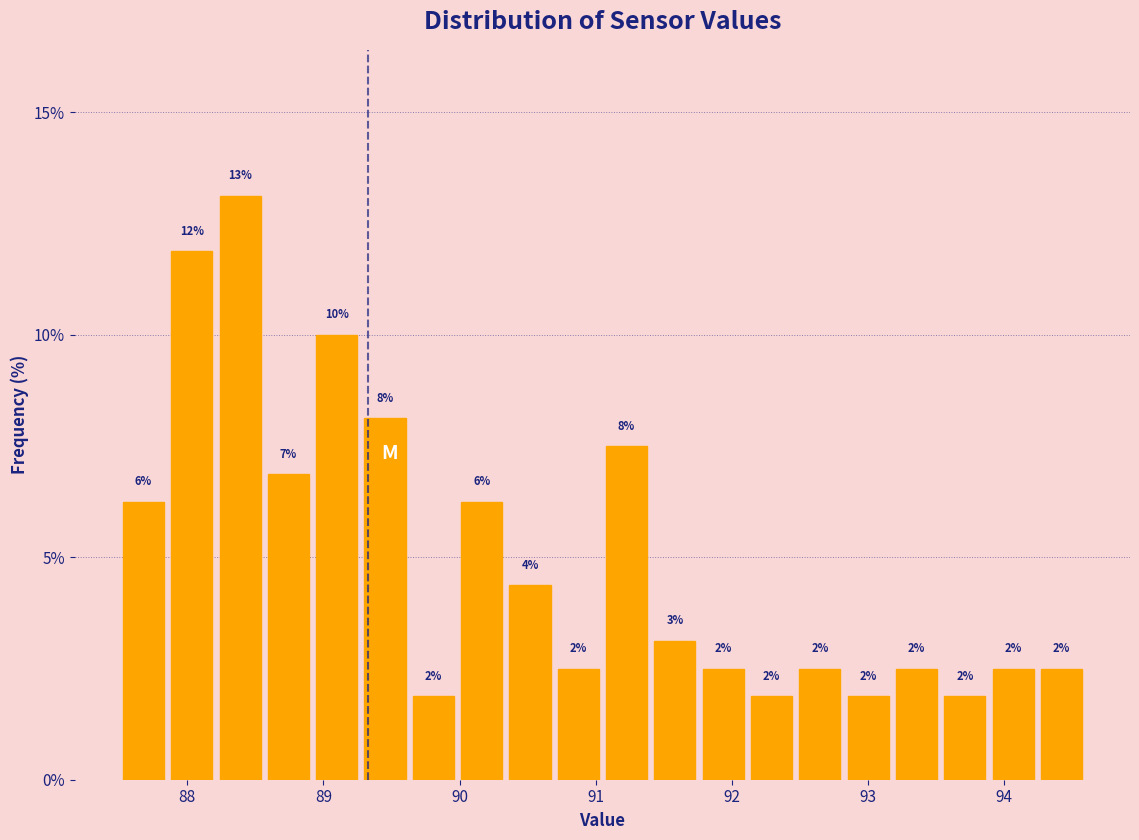

Around what value on the x-axis is the tallest bar? Give the approximate position of its centre, as read against the axis.

88.4